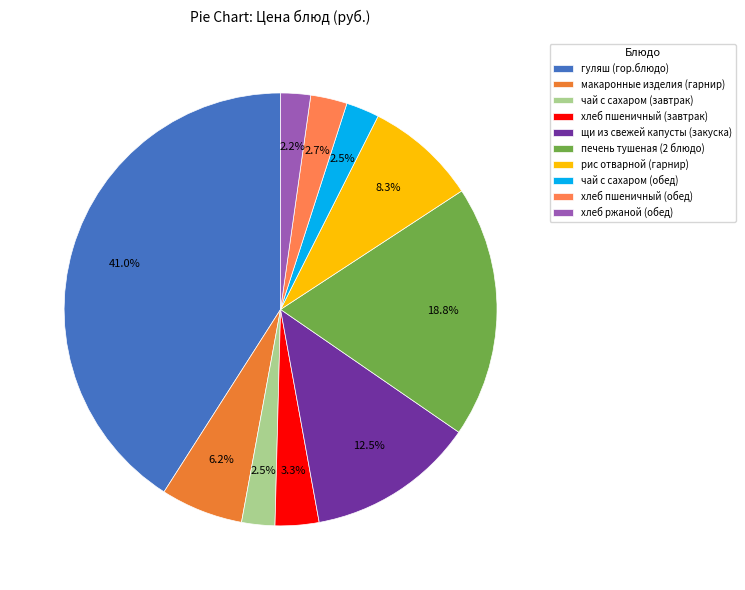

Is it true that хлеб ржаной (обед) is 2% of the pie?

True